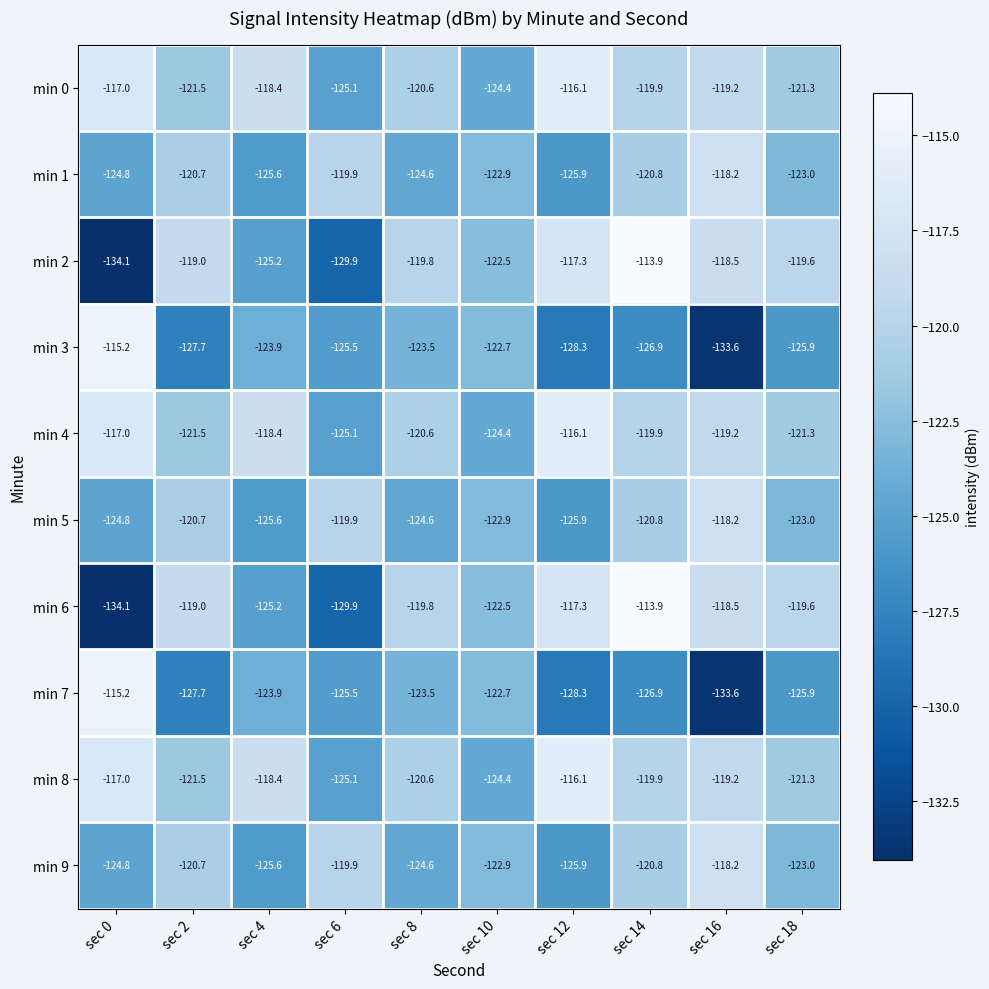

Which category has the lowest value across all series?

sec 0